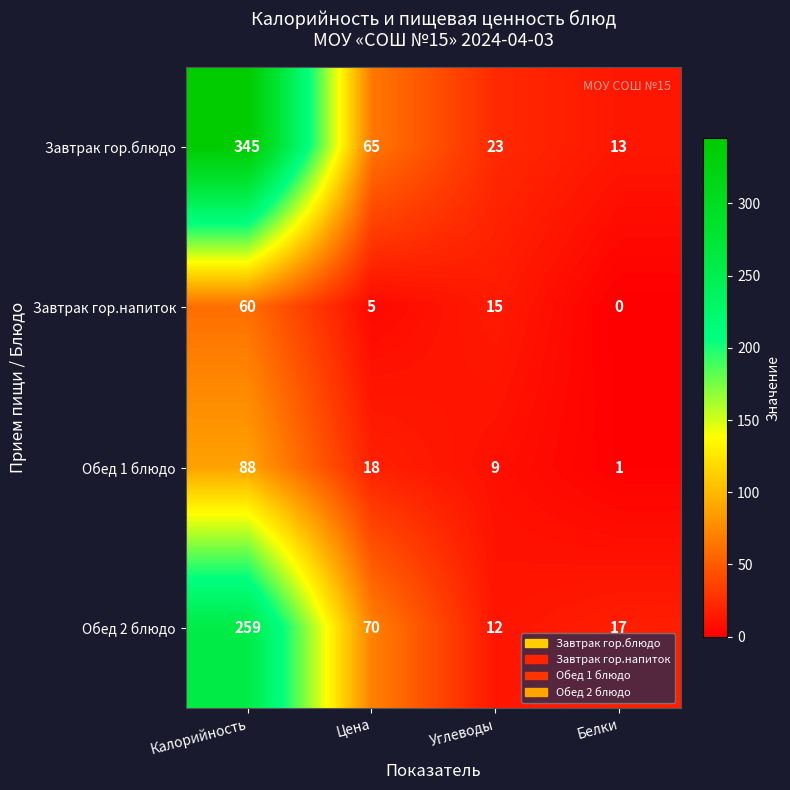

Rank the series by their maximum value, from lowest to highest.

Завтрак гор.напиток, Обед 1 блюдо, Обед 2 блюдо, Завтрак гор.блюдо